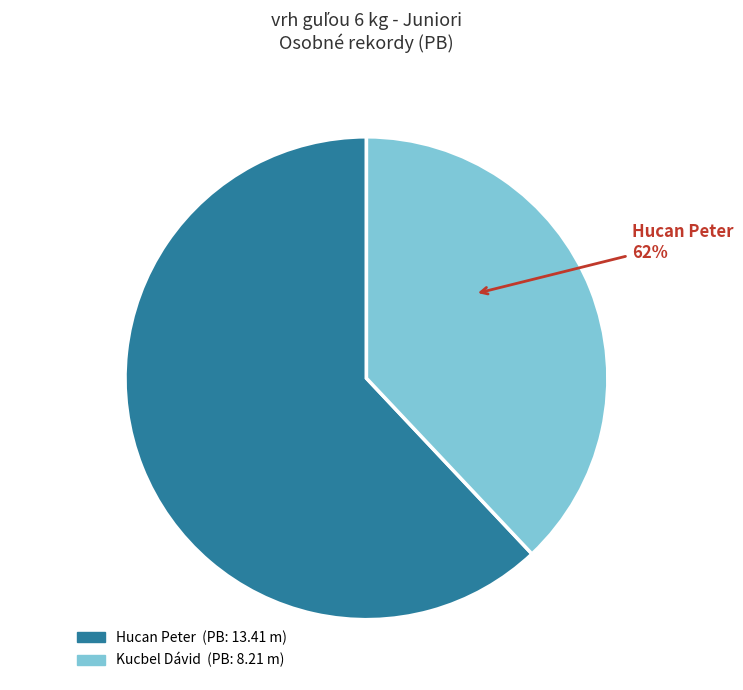

How many slices are in this pie chart?

2